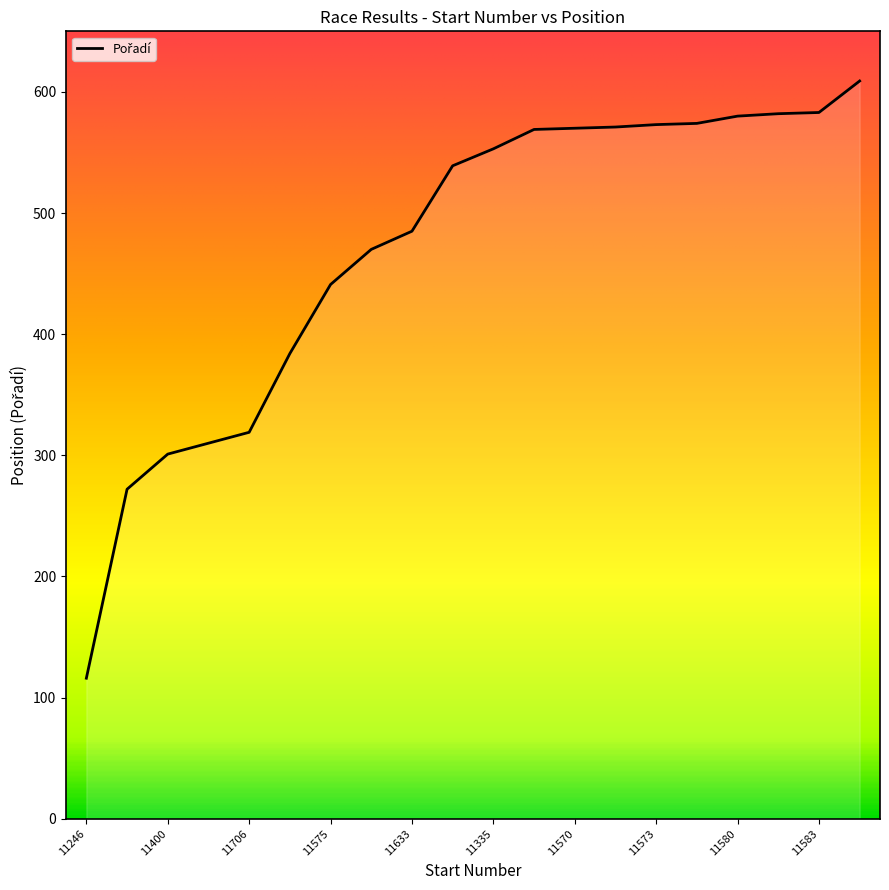

What is the minimum value shown in the chart?

116